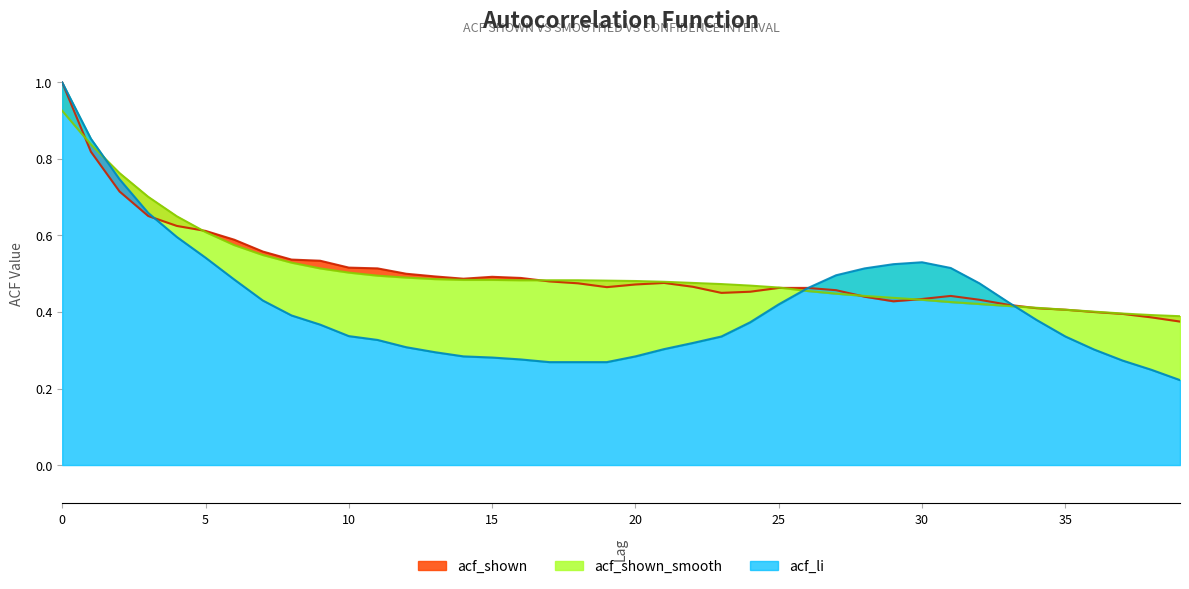

Is it true that acf_shown equals 0.1 at 14?

False